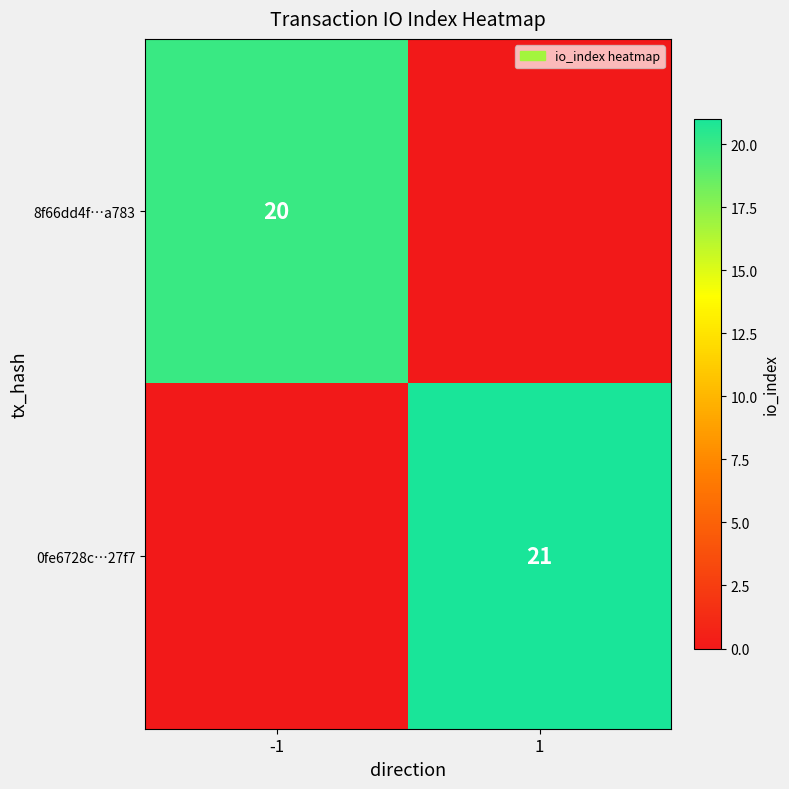

Is it true that 8f66dd4f…a783 equals 5 at -1?

False